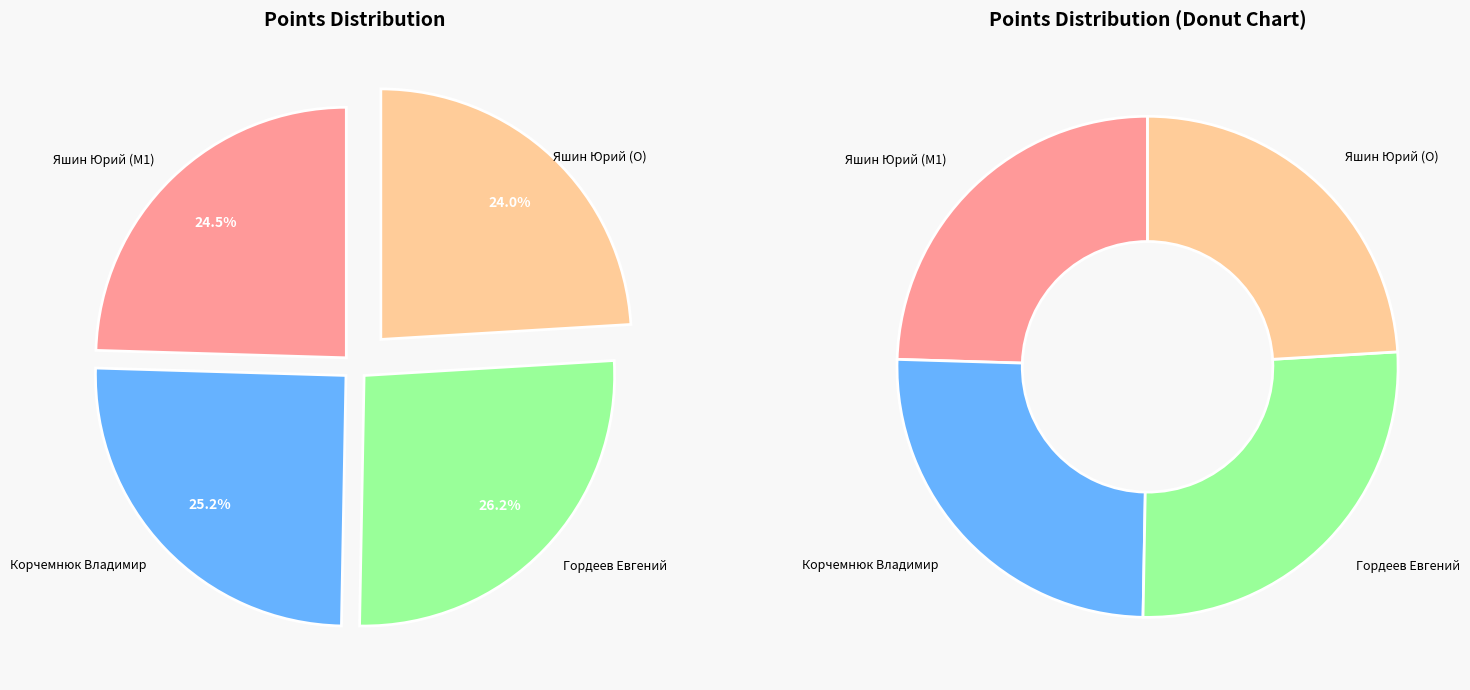

How many slices are in this pie chart?

4